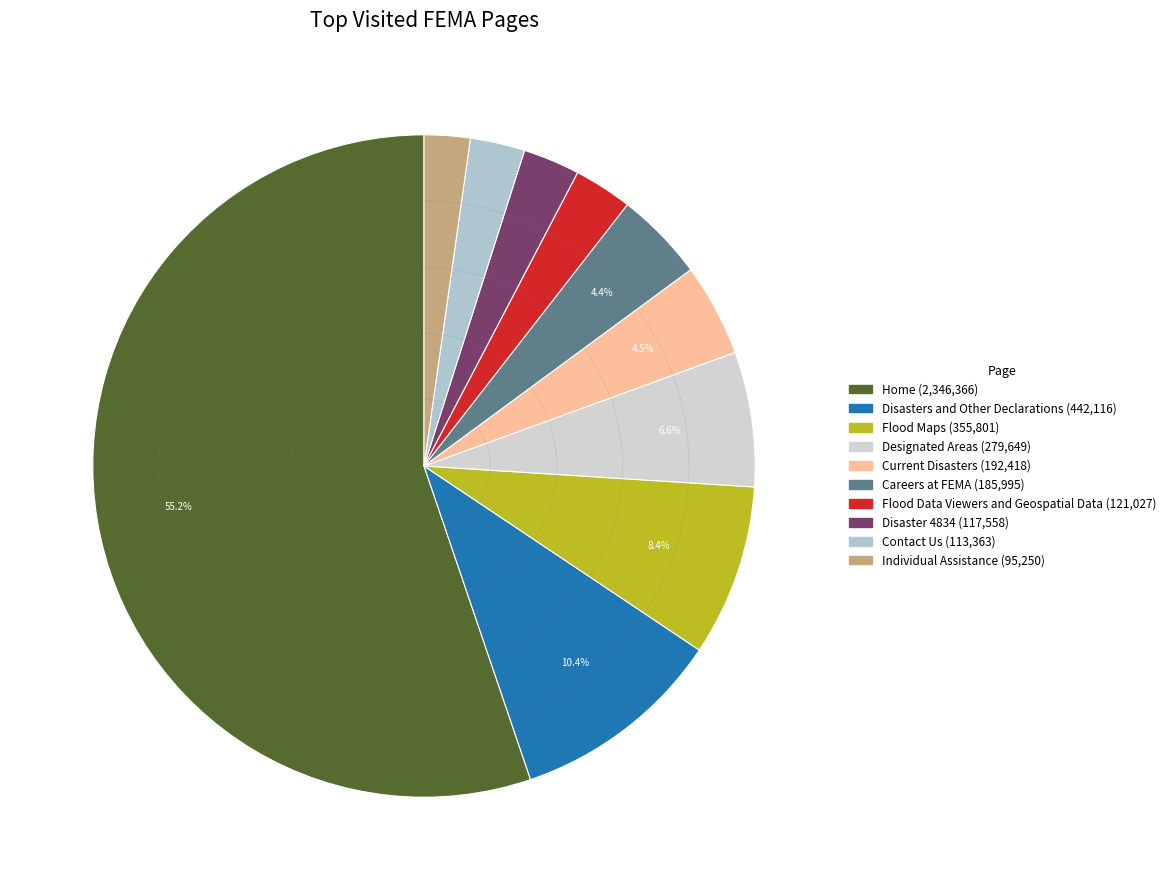

Which slice is the smallest?

Individual Assistance